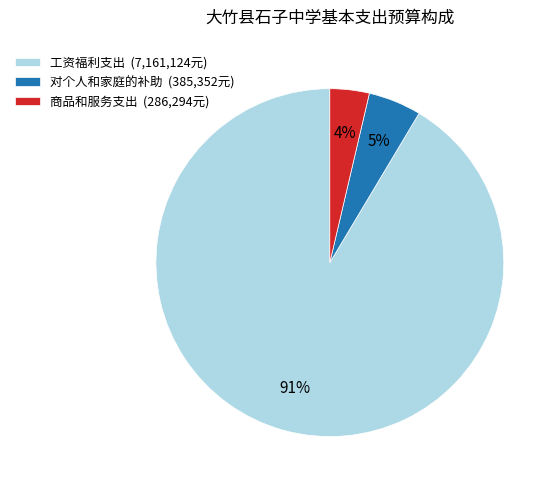

True or false: 对个人和家庭的补助 accounts for 5% of the total.

True